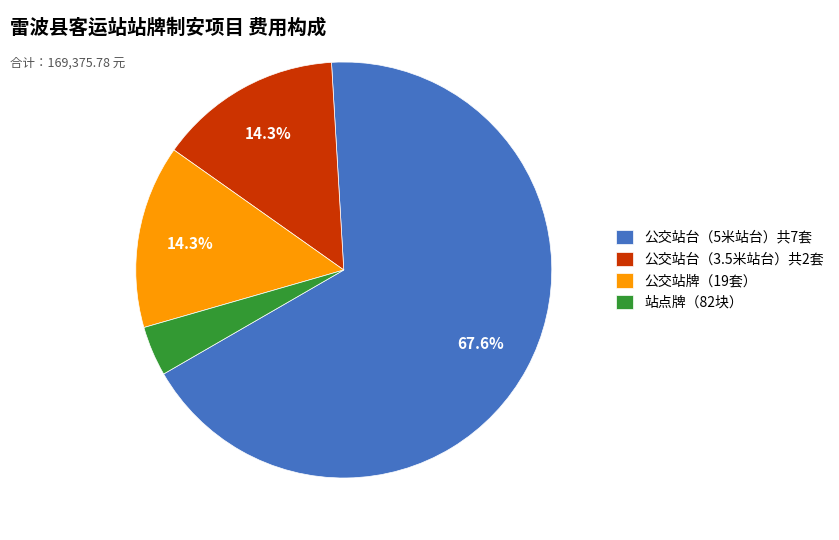

How many slices are in this pie chart?

4